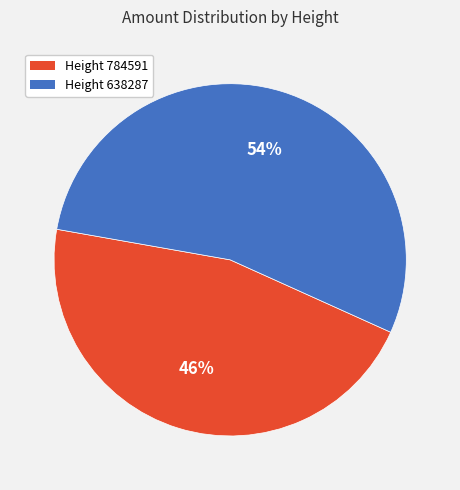

To the nearest percent, what is the difference between the largest and smallest slice percentages?

8%